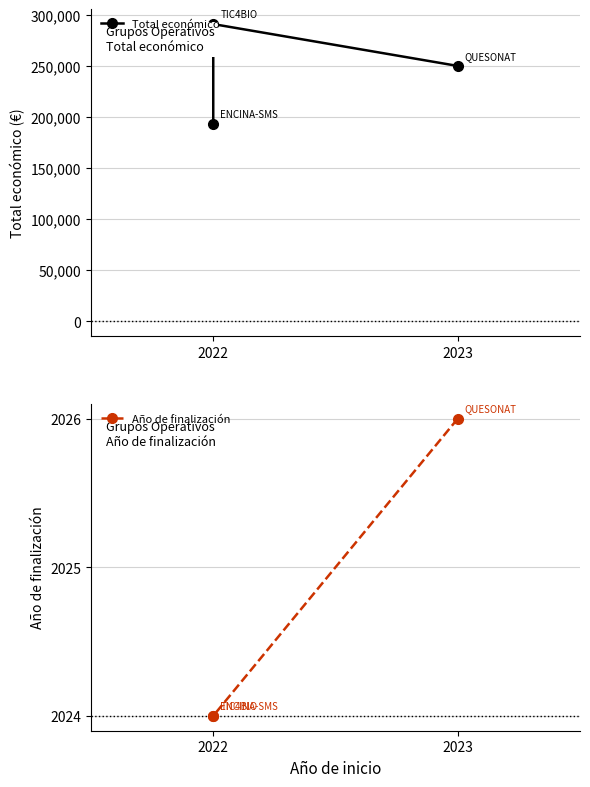

What position from the right is 2?

1